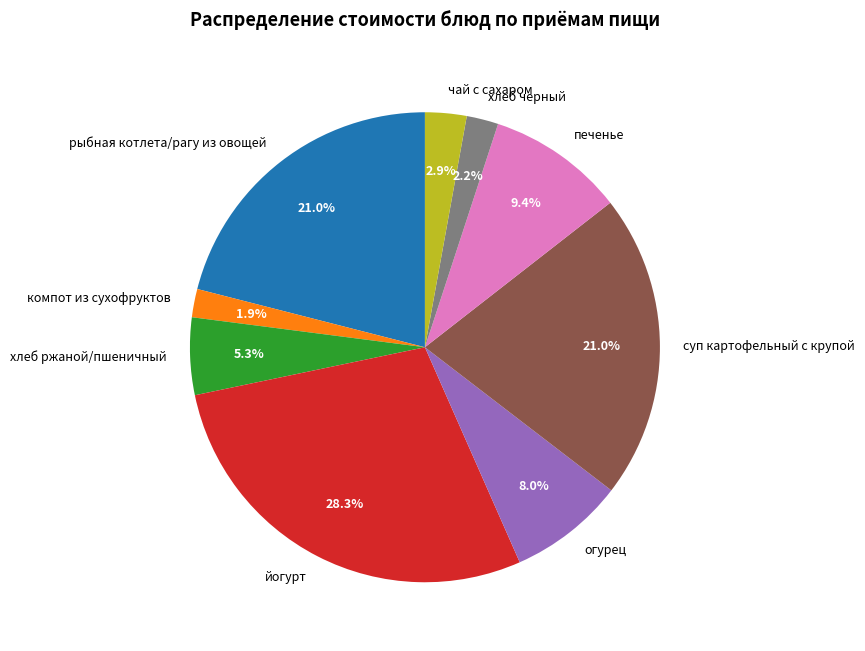

Which slice is the largest?

йогурт